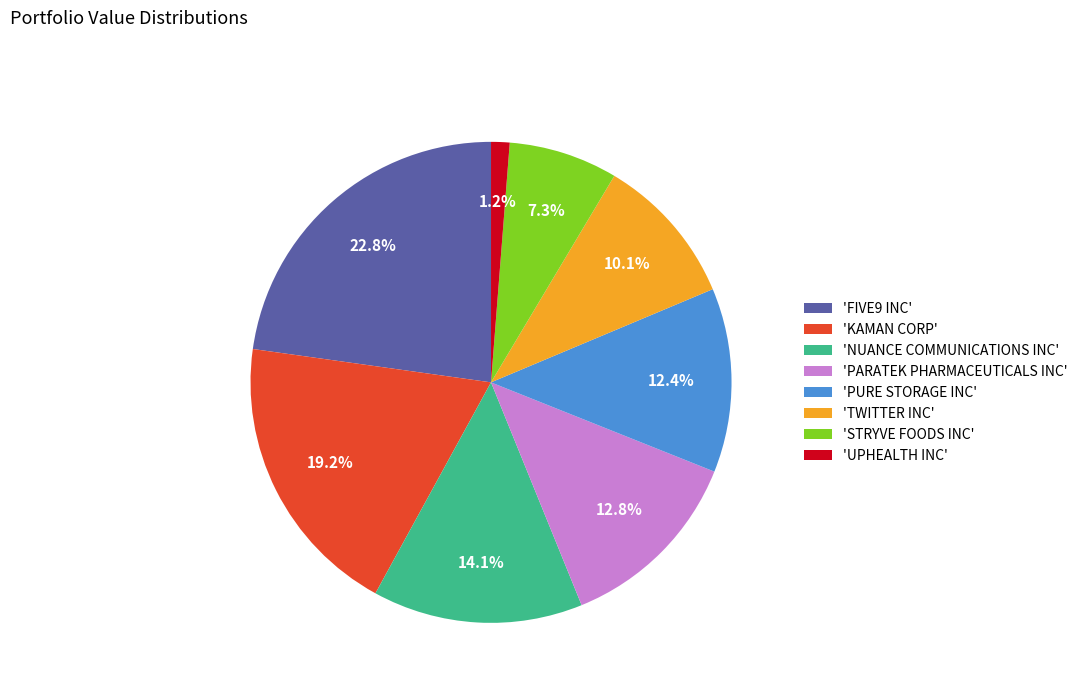

What is the smallest slice in the pie chart?

'UPHEALTH INC'